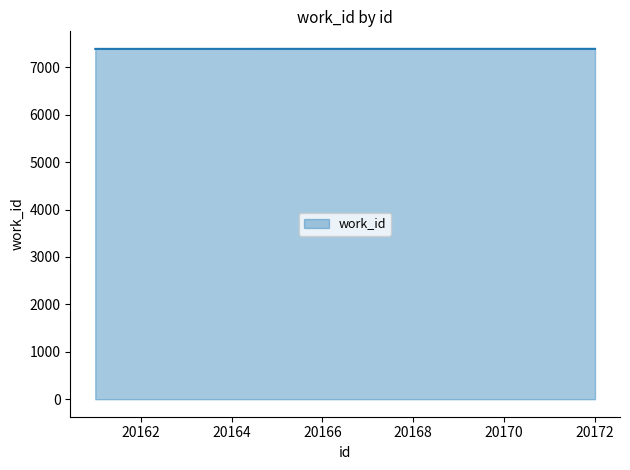

True or false: the data has more than 1 interior local peaks.

False